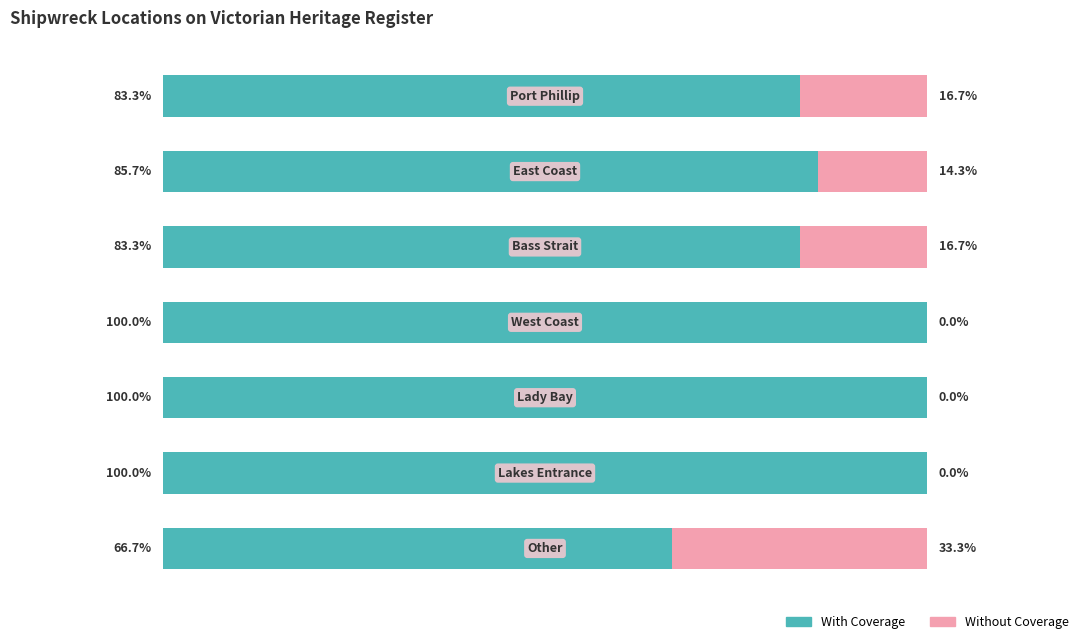

At 6, list the series in order from smallest to largest.

Without Coverage, With Coverage